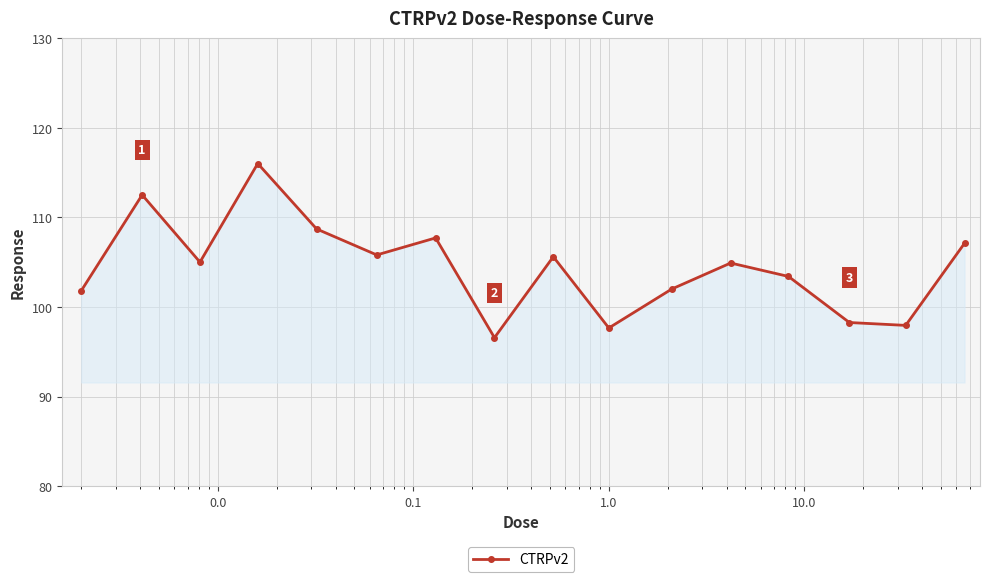

How many points are higher than both their immediate neighbors (excluding endpoints)?

5